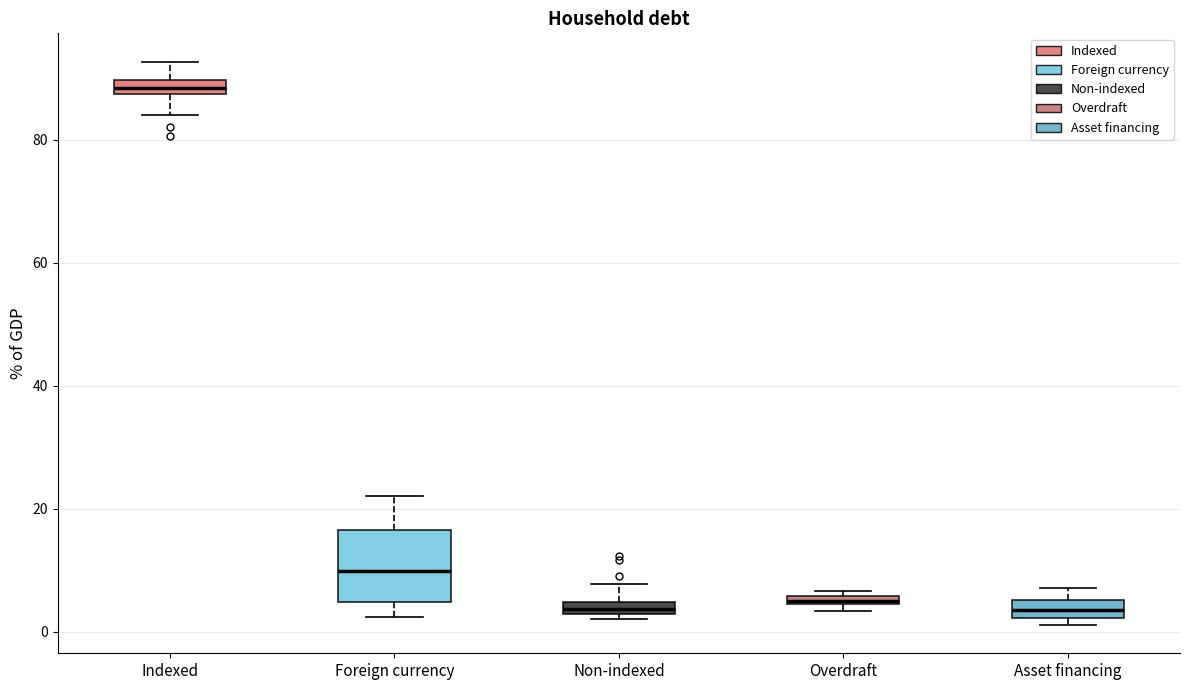

Comparing the boxes themselves (not the whiskers), which one is the tallest?

Foreign currency